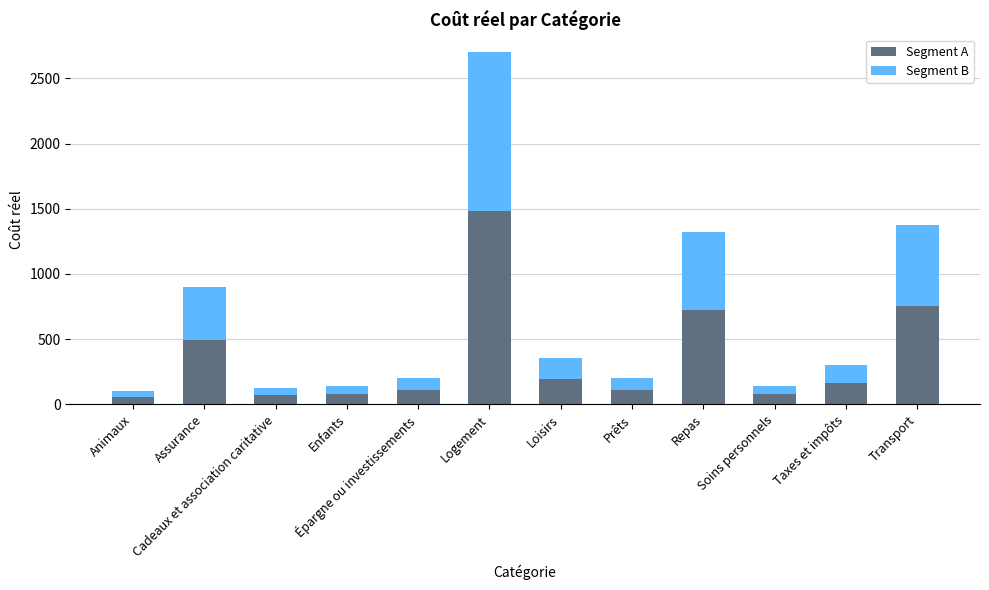

How many values in the Segment A series are below 165?

6